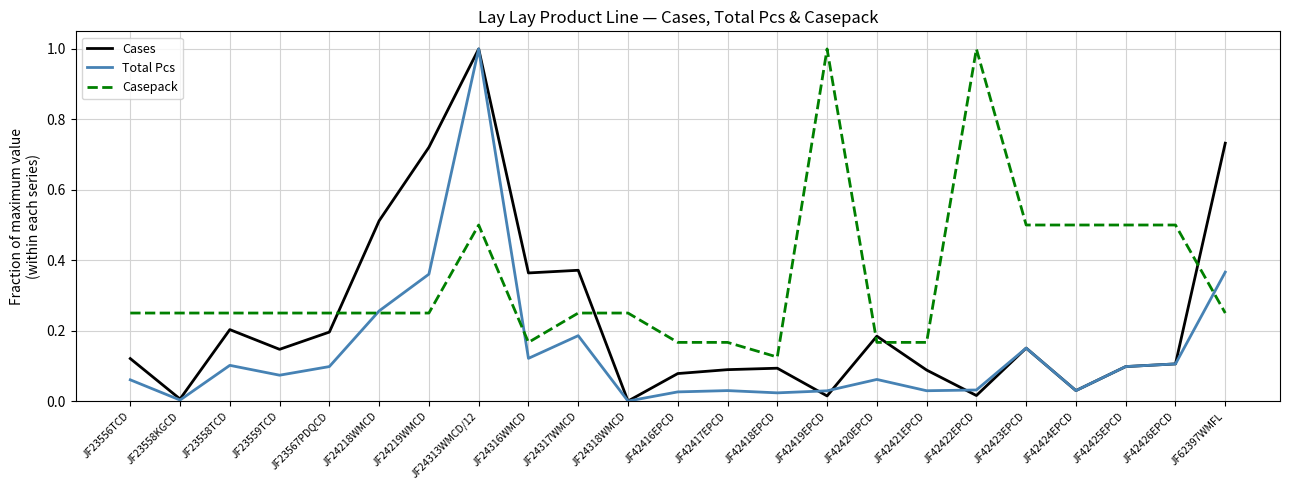

What are all the series names shown in the legend?

Cases, Total Pcs, Casepack